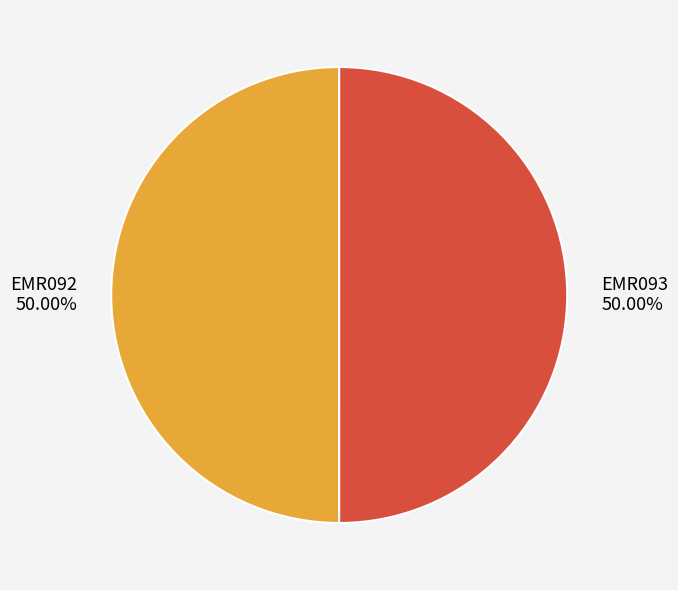

To the nearest percent, what is the combined percentage of EMR093 and EMR092?

100%